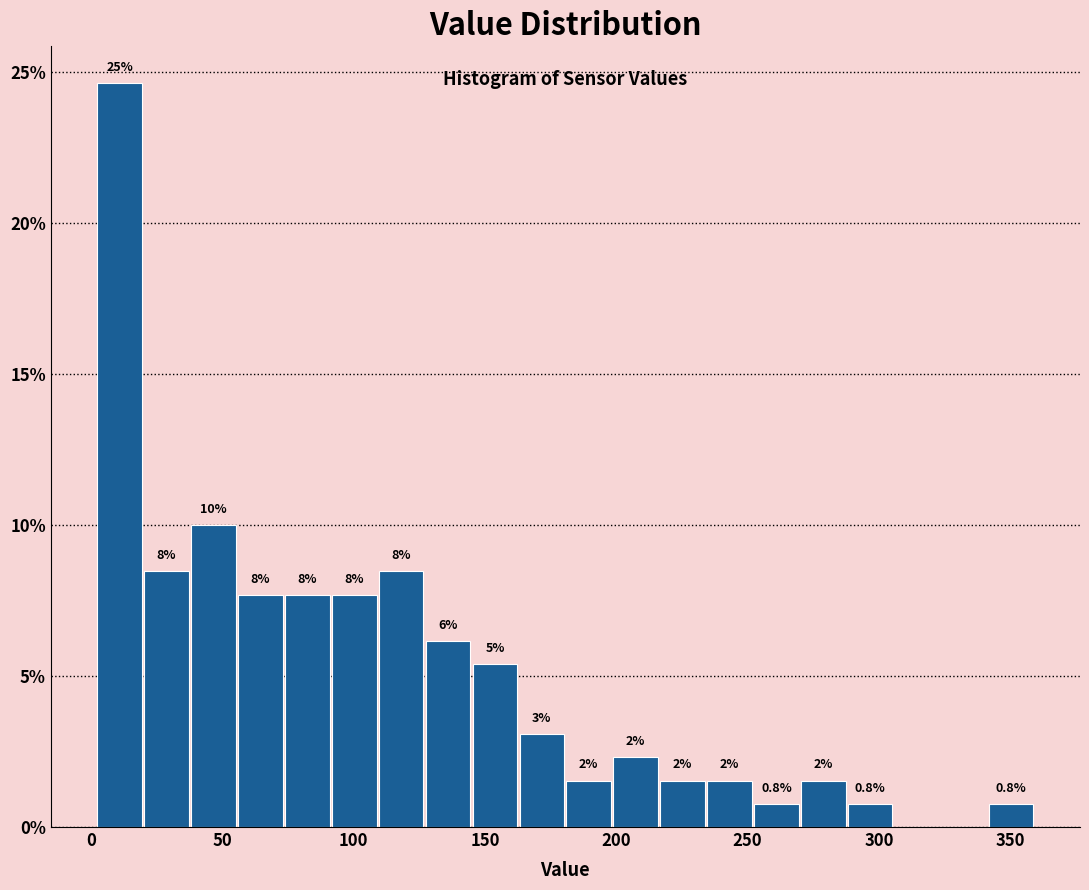

Read against the x-axis, roughly where is the centre of the tallest bar?

10